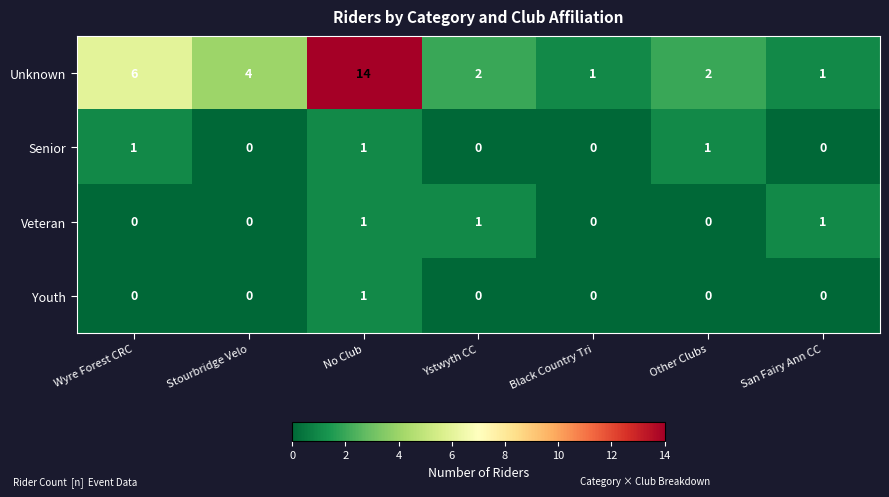

Which series has the largest total across all categories?

Unknown